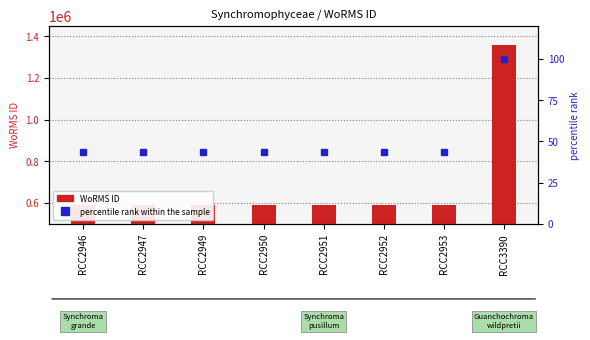

Reading left to right, what are all the values shown in this chart?

WoRMS ID: RCC2946=590433.0	RCC2947=590433.0	RCC2949=590432.0	RCC2950=590432.0	RCC2951=590432.0	RCC2952=590432.0	RCC2953=590432.0	RCC3390=1359766.0
percentile rank within the sample: RCC2946=43.4	RCC2947=43.4	RCC2949=43.4	RCC2950=43.4	RCC2951=43.4	RCC2952=43.4	RCC2953=43.4	RCC3390=100.0